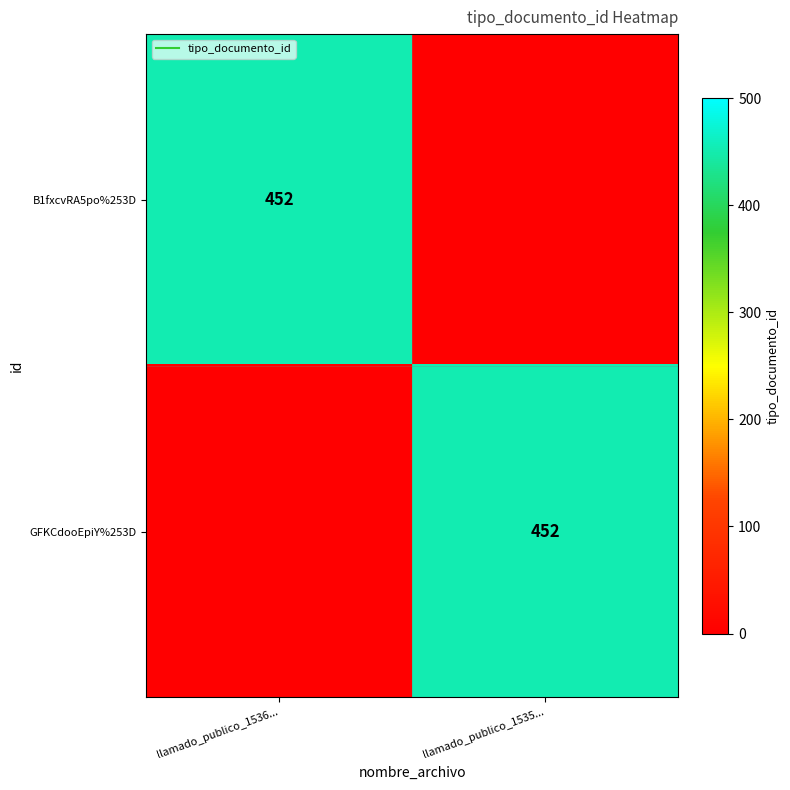

How many categories are shown in the chart?

2